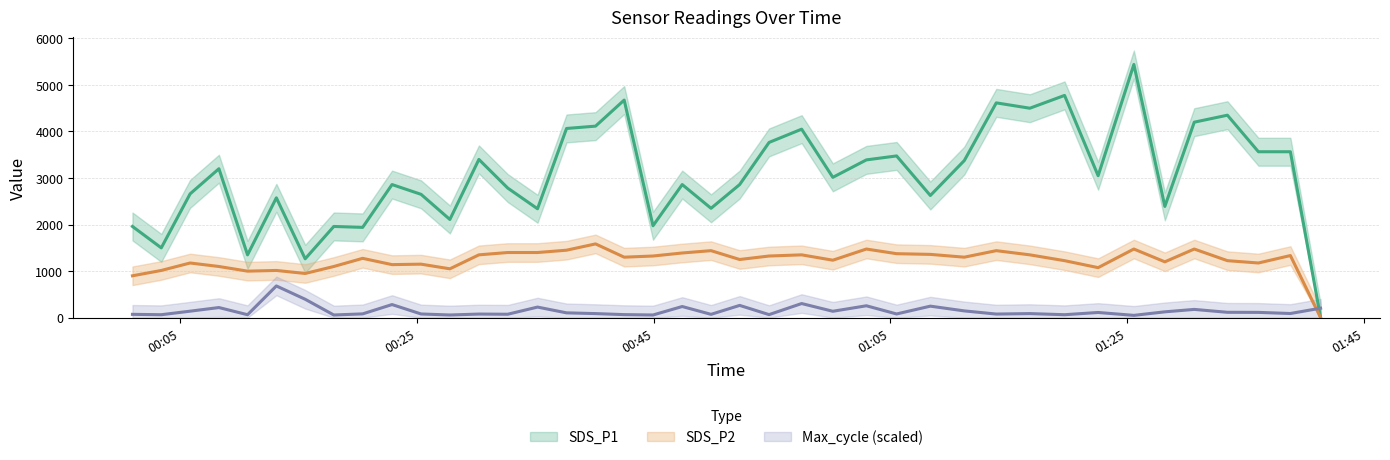

The value of SDS_P2 at 2022/05/25 01:28:10 is 1200.0. True or false?

True